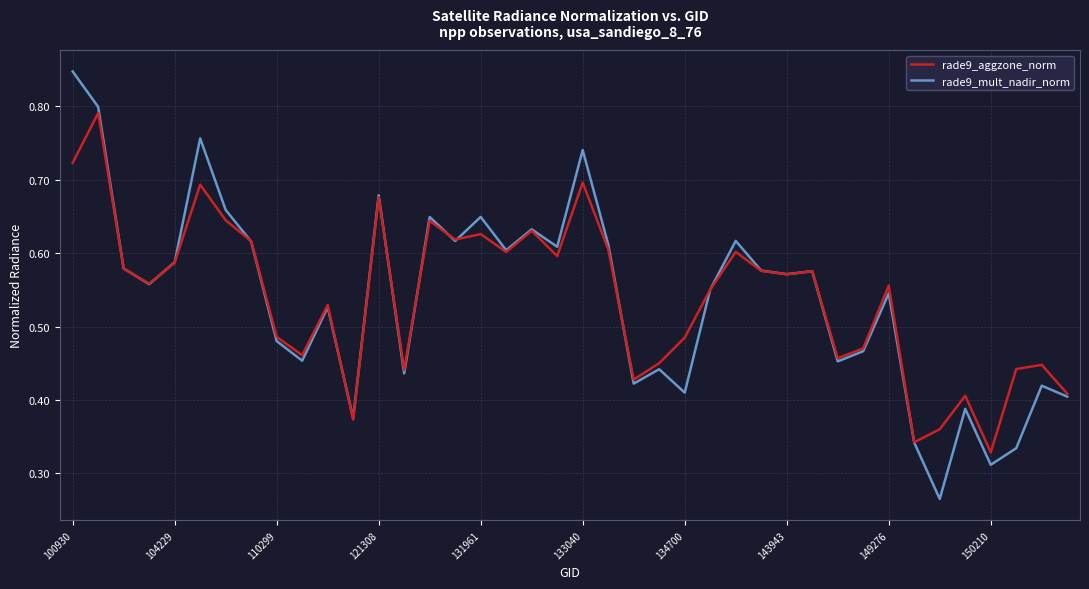

What are all the series names shown in the legend?

rade9_aggzone_norm, rade9_mult_nadir_norm